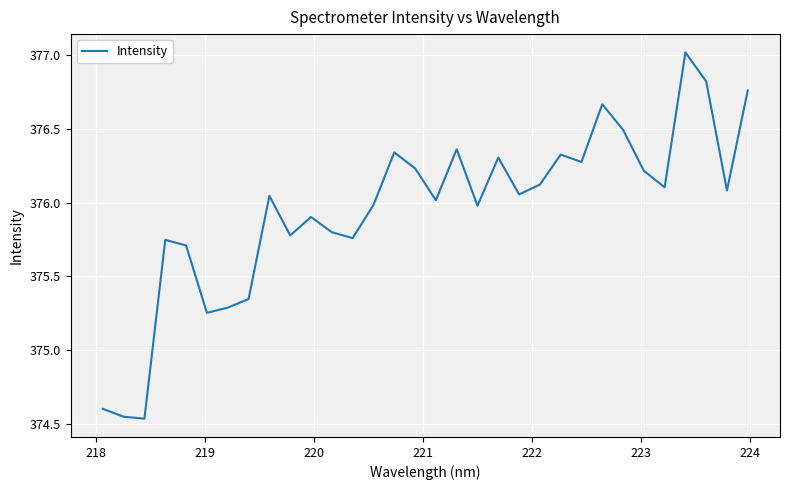

What is the difference between the maximum and minimum values?

2.5